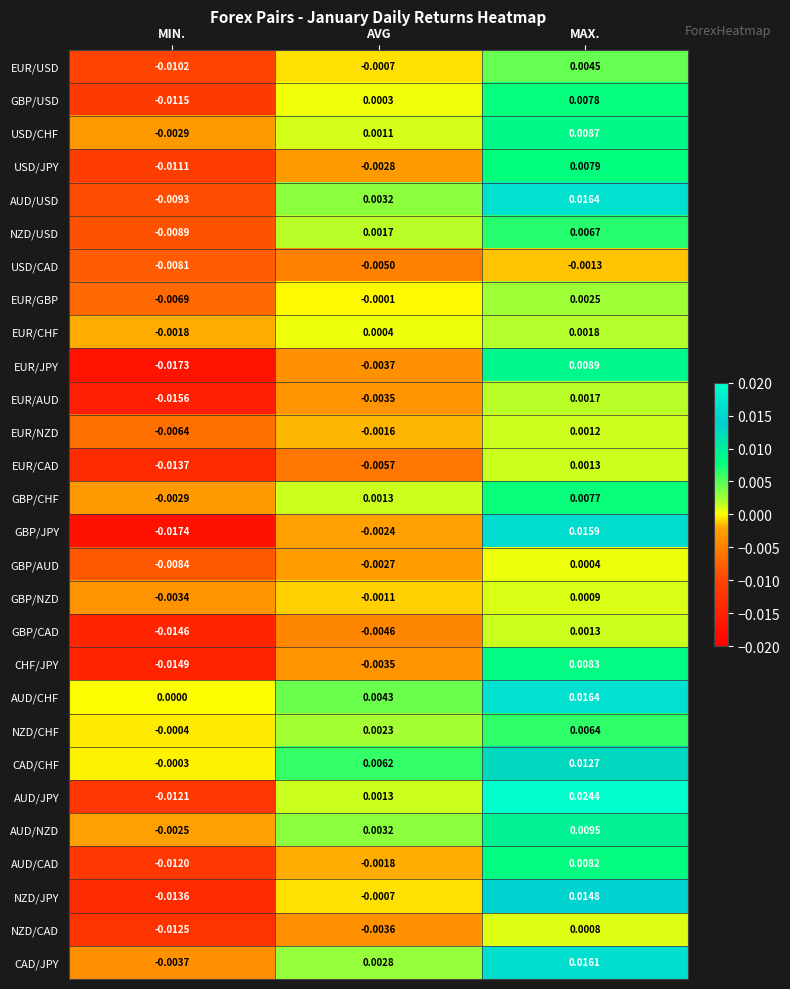

Which series changed the most between MIN. and MAX.?

AUD/JPY